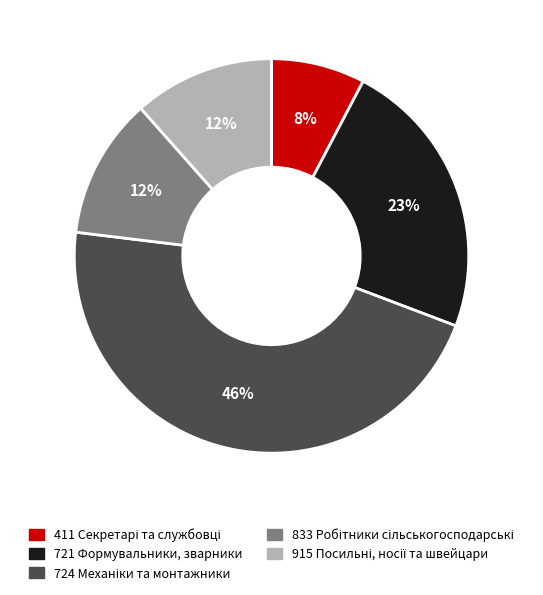

Is there a majority slice in this chart?

No